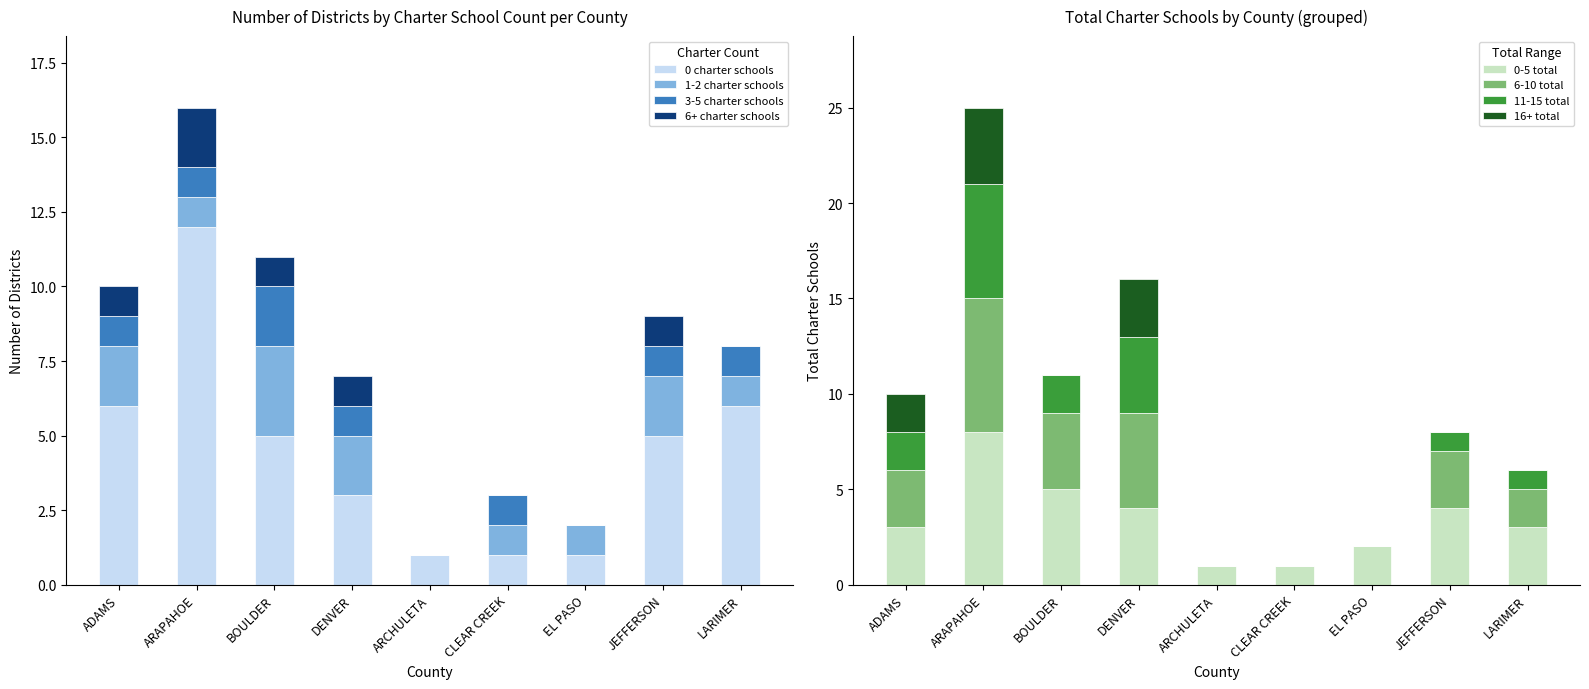

At how many categories does at least one series exceed 4?

5